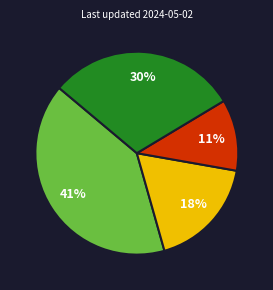

Is there a majority slice in this chart?

No